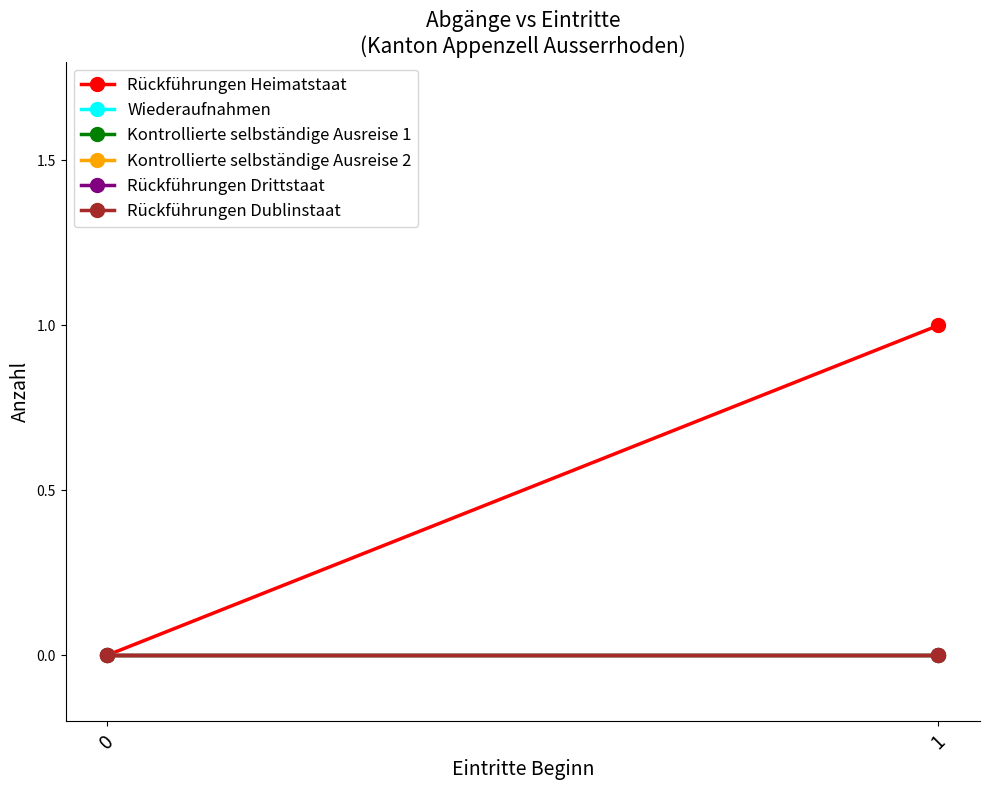

How many Rückführungen Heimatstaat values are between 0 and 1?

2